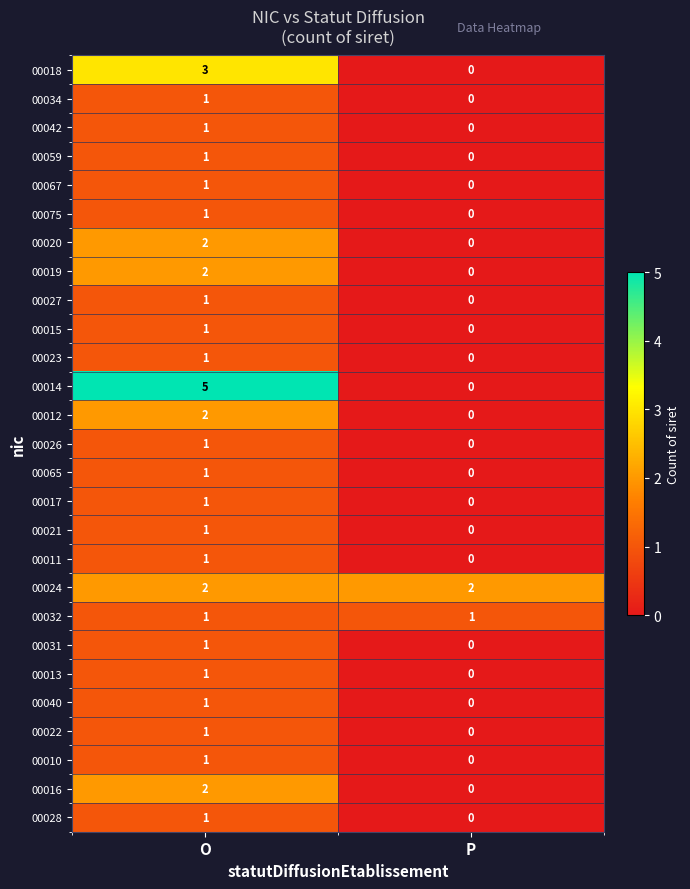

What is the total value across all series at O?

38